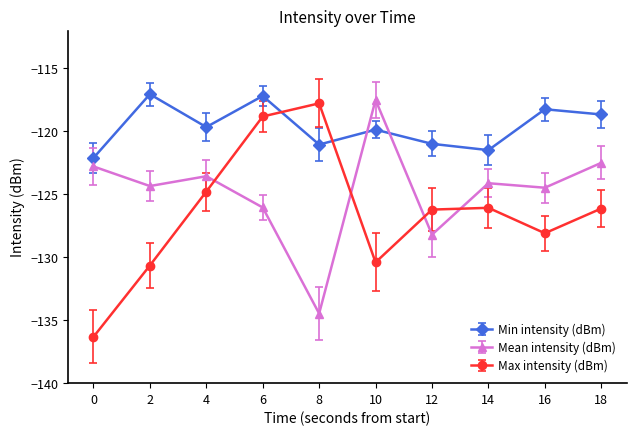

What is the spread (max minus min) of values at 10?

12.9